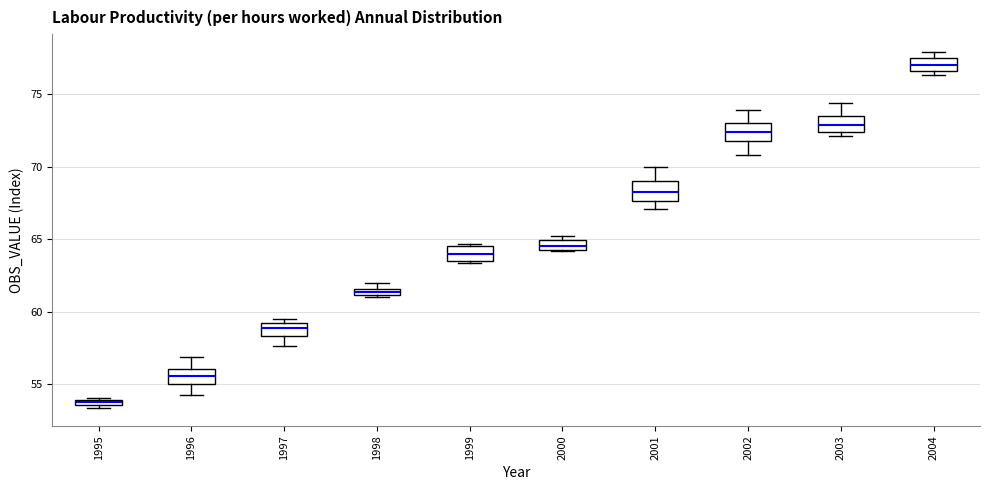

Which box has the lowest median line?

1995